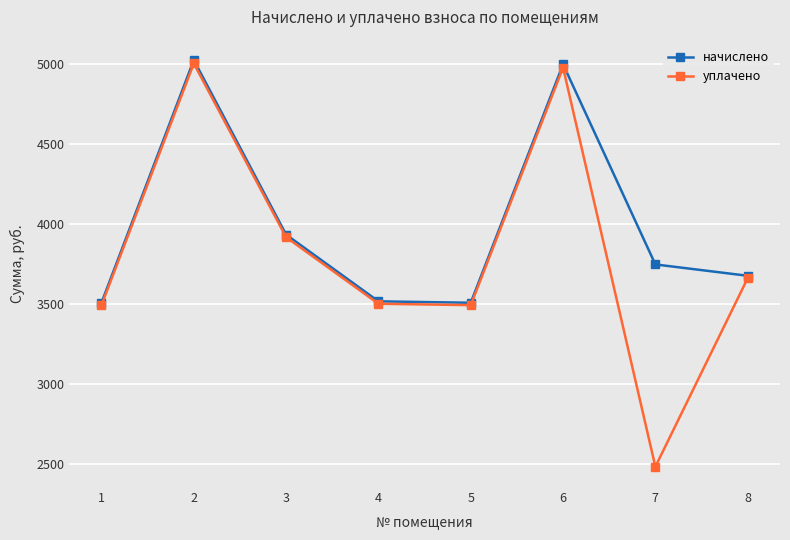

Rank the series by their average value, from highest to lowest.

начислено, уплачено